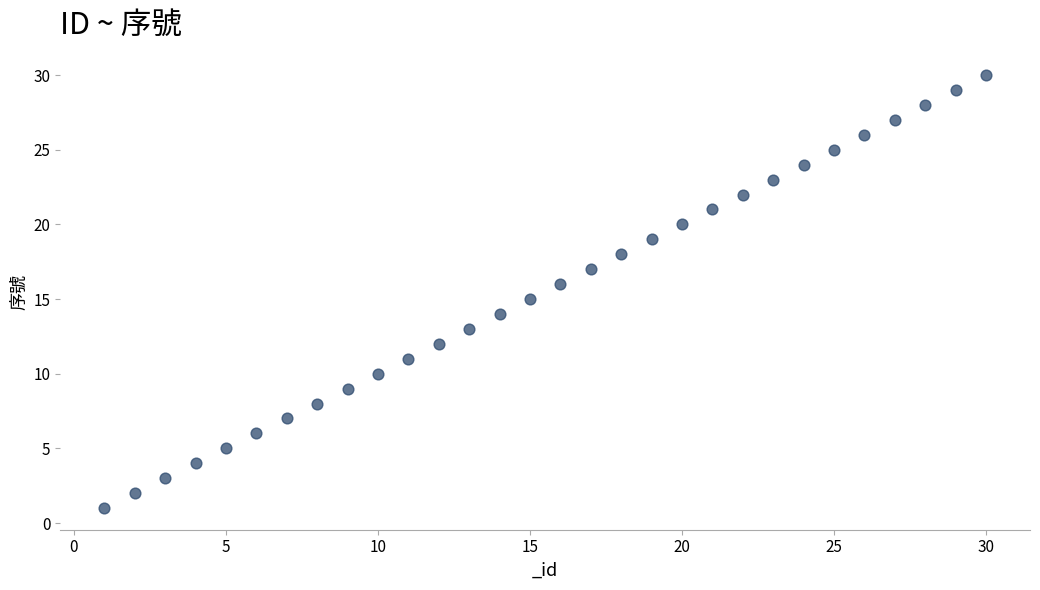

What is the range of Y values (max minus min)?

29